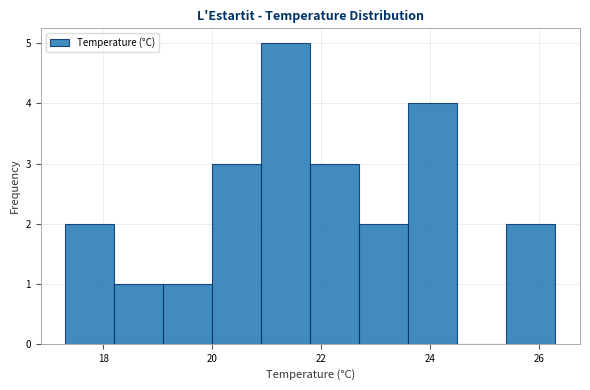

Reading left to right, list every bar in this chart as the range it spans on the x-axis followed by its height. Neither the bar edges nor the heights are printed on the chart, so give them approximately, as read against the axes.

17.3 to 18.2: 2
18.2 to 19.1: 1
19.1 to 20.0: 1
20.0 to 20.9: 3
20.9 to 21.8: 5
21.8 to 22.7: 3
22.7 to 23.6: 2
23.6 to 24.5: 4
24.5 to 25.4: 0
25.4 to 26.3: 2